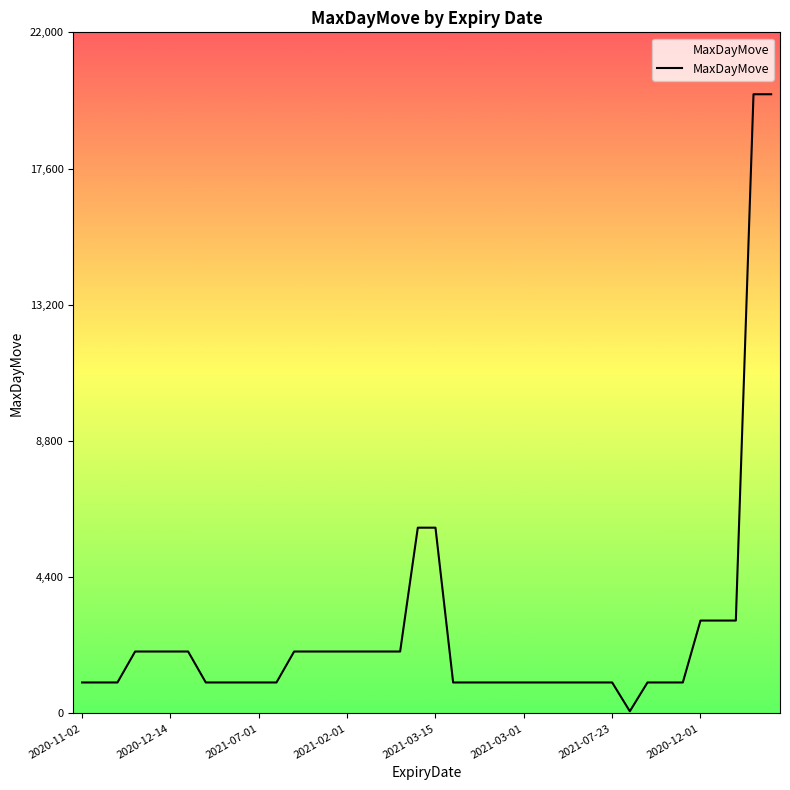

What is the maximum value shown in the chart?

20000